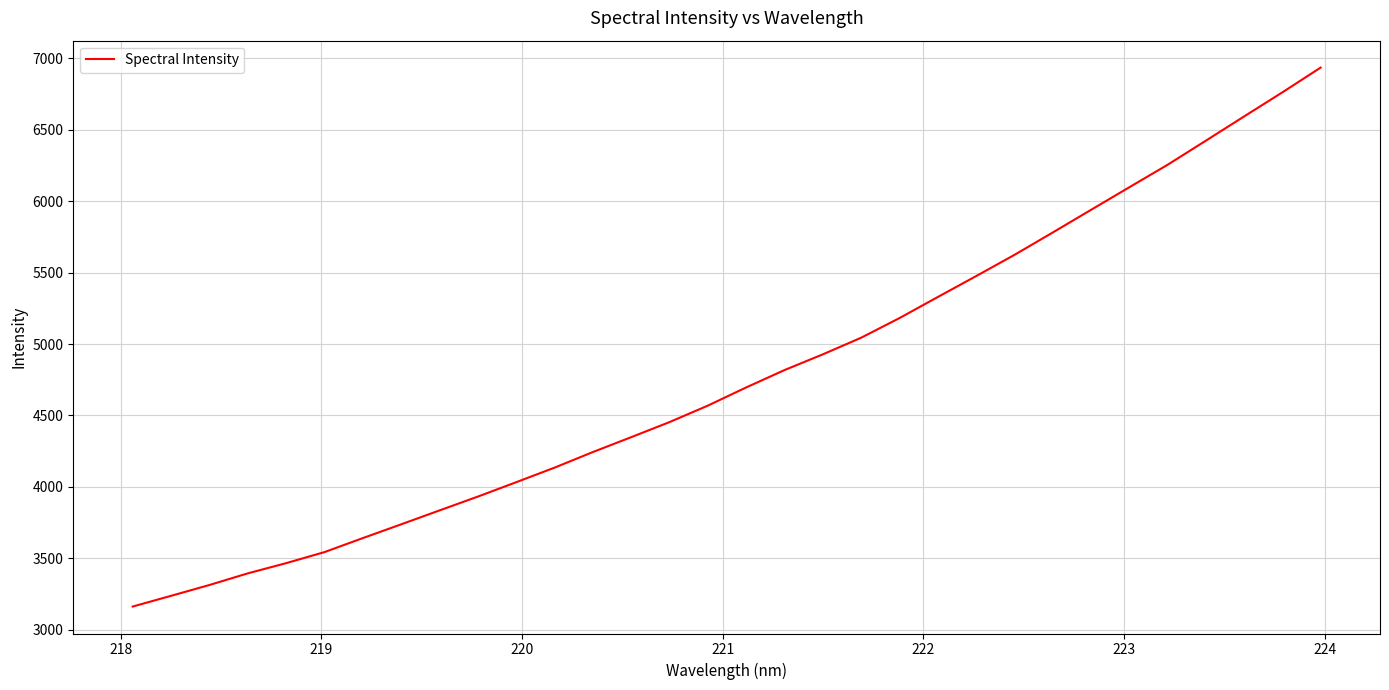

What is the smallest value displayed?

3163.0